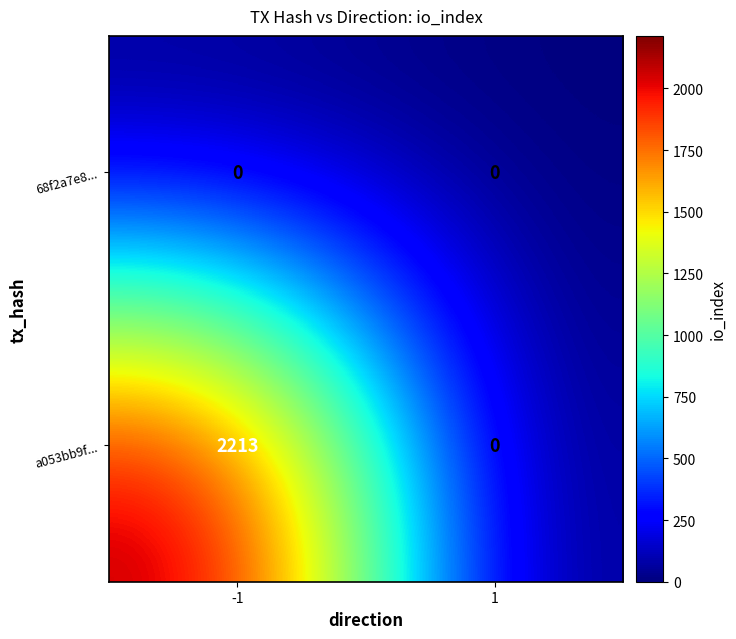

Reading right to left, list all the values displayed in this chart.

68f2a7e8...: 1=0	-1=0
a053bb9f...: 1=0	-1=2213